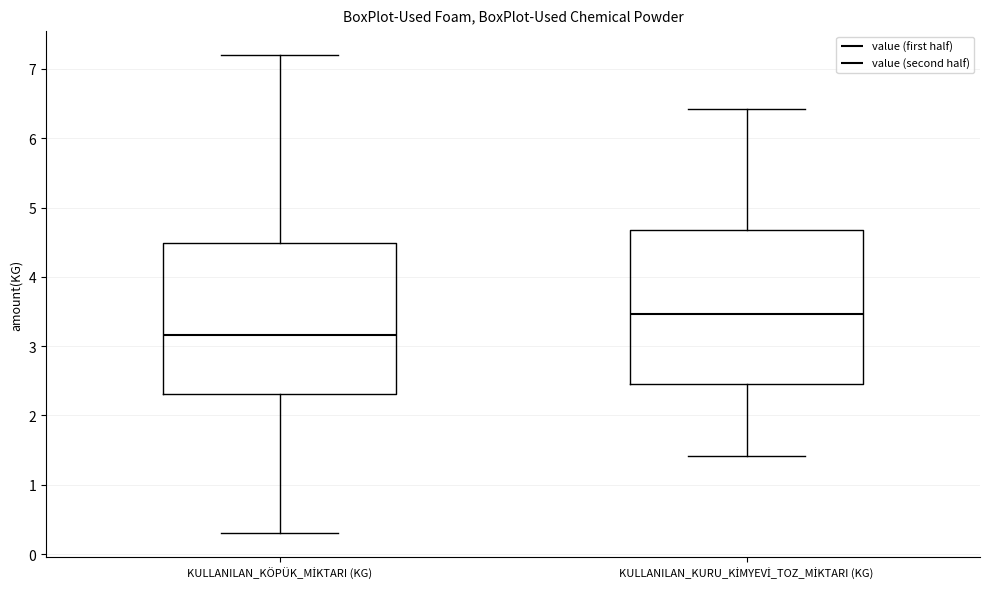

Where does the median line of the box for KULLANILAN_KÖPÜK_MİKTARI (KG) sit on the y-axis? The values are not printed on the chart, so give them approximately, as read against the axis.

3.2